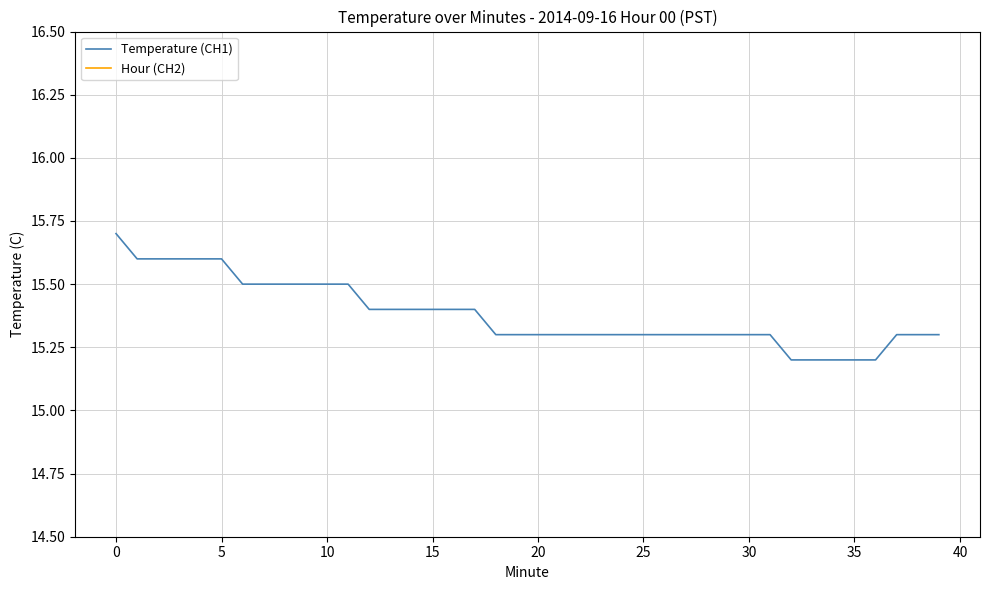

What is the label of the 3rd point from the right?

37